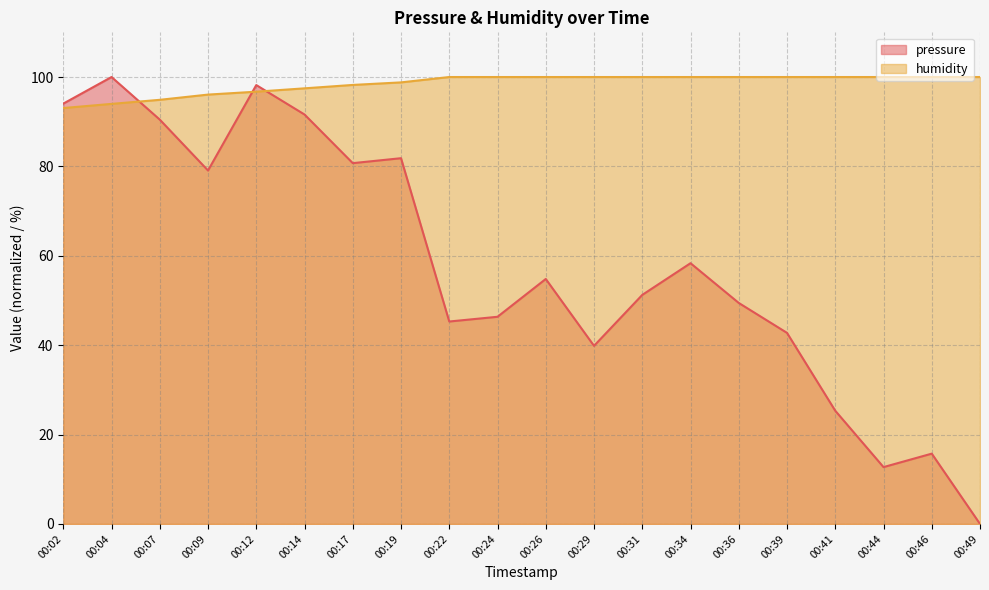

How many values in pressure are above zero?

19